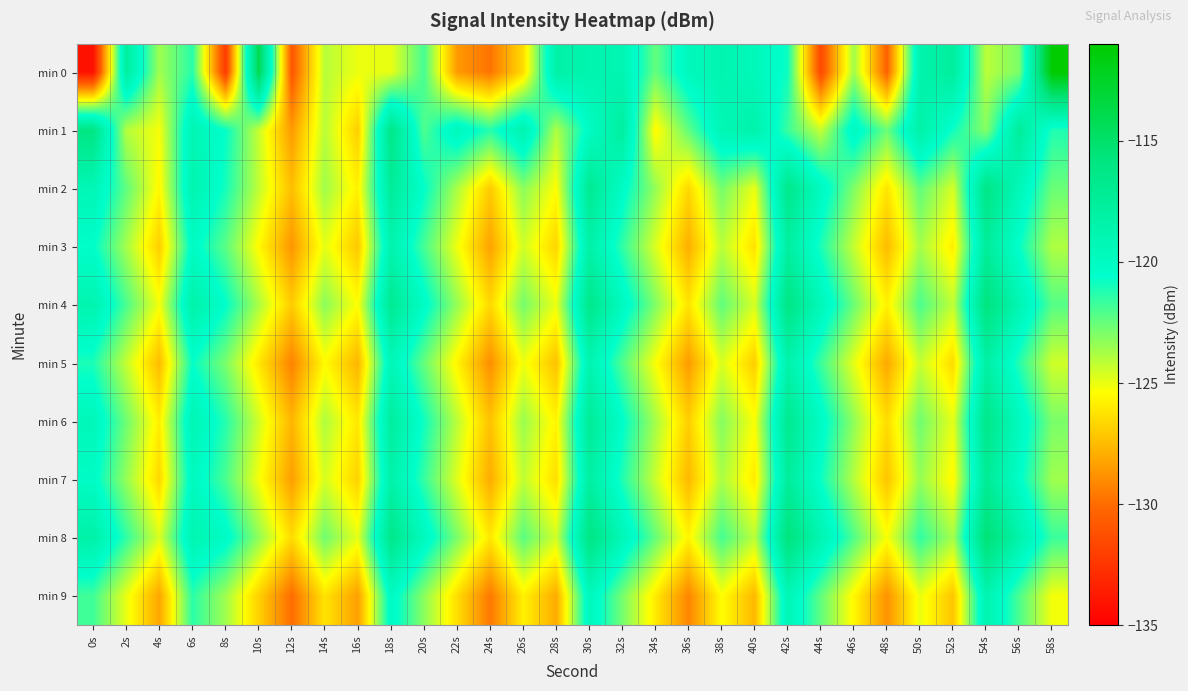

Which category has the lowest value across all series?

0s